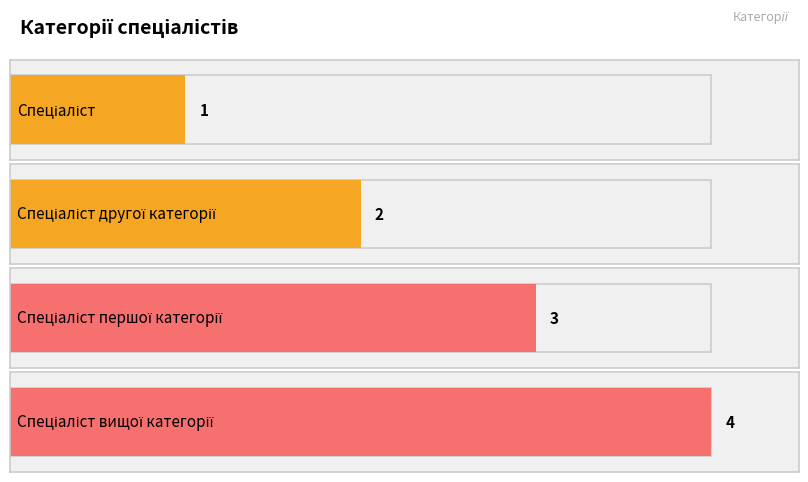

How many values exceed 3?

1